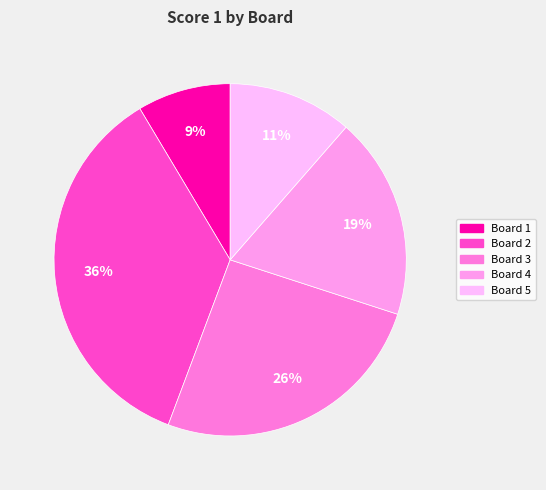

How many segments does this pie chart have?

5